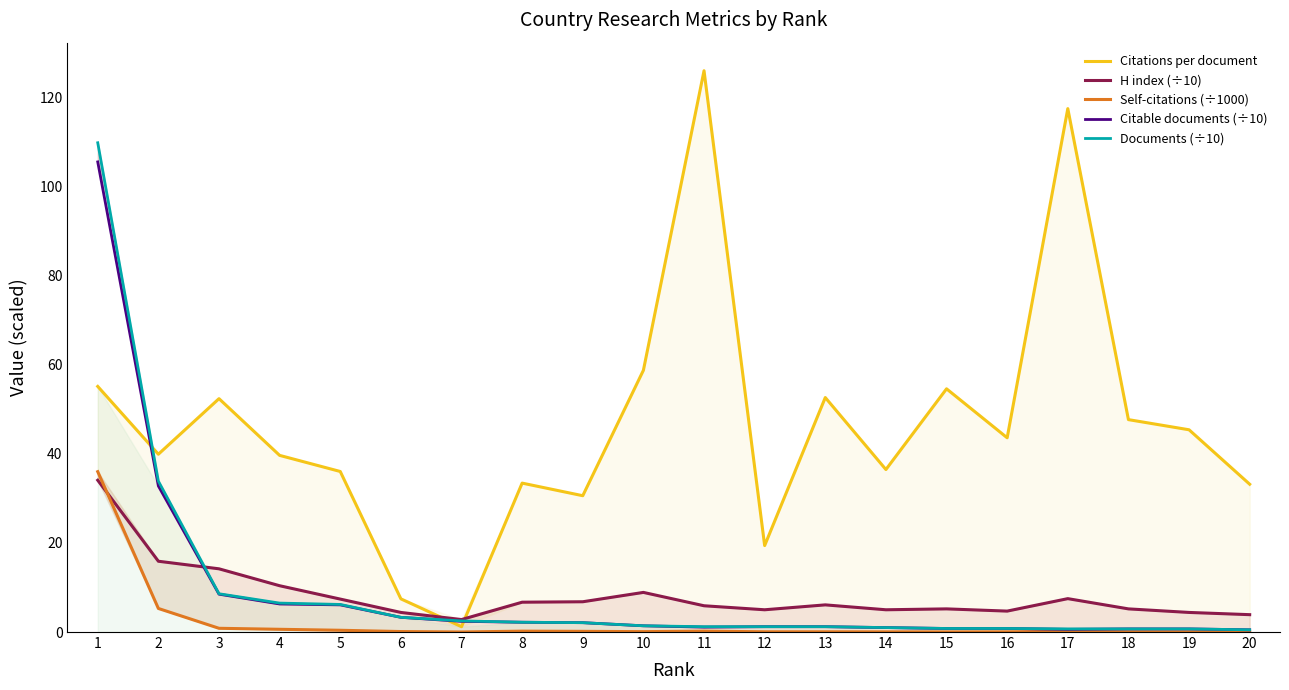

Does the chart have visible grid lines?

No